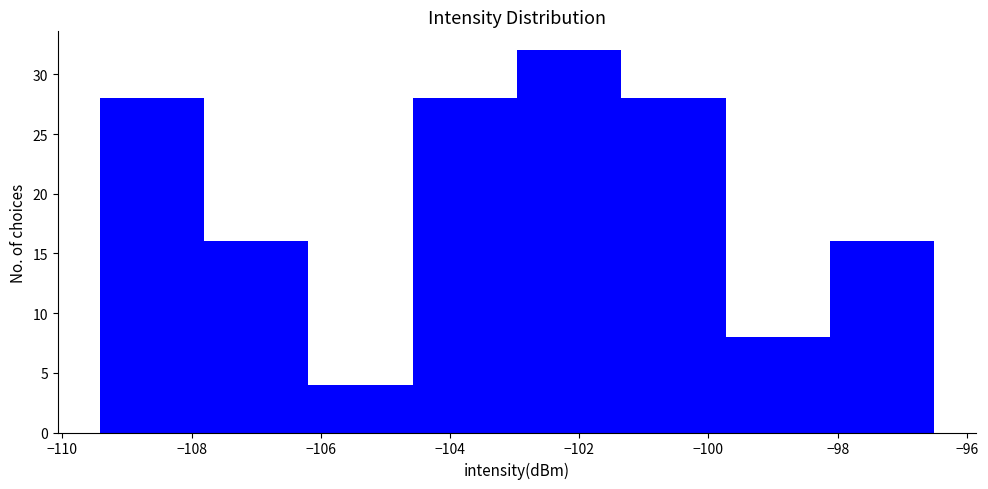

Which range on the x-axis has the tallest bar?

-103.0 to -101.4